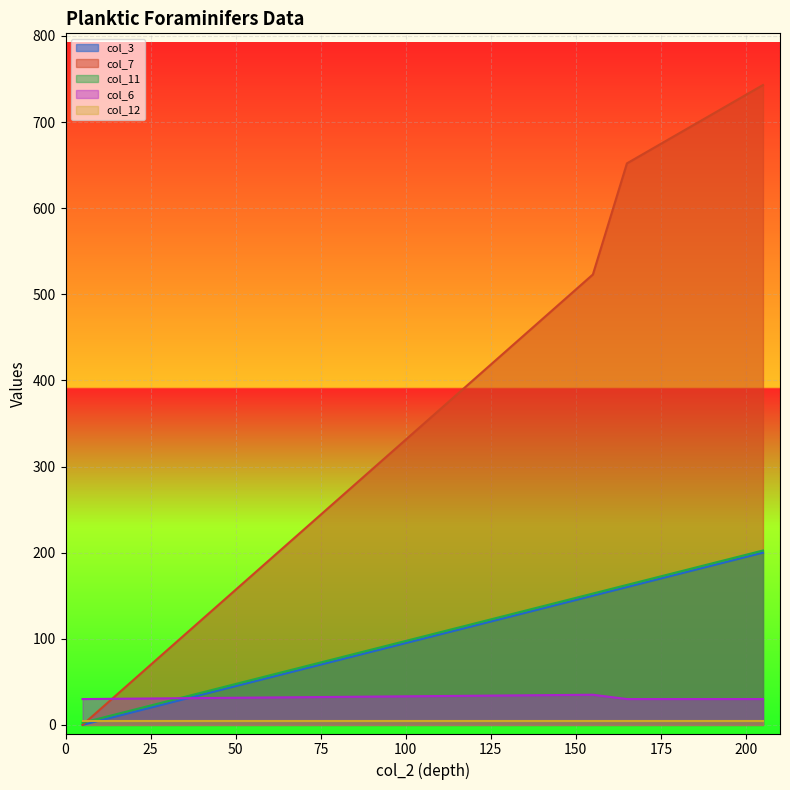

What is the maximum value shown in the chart?

743.0